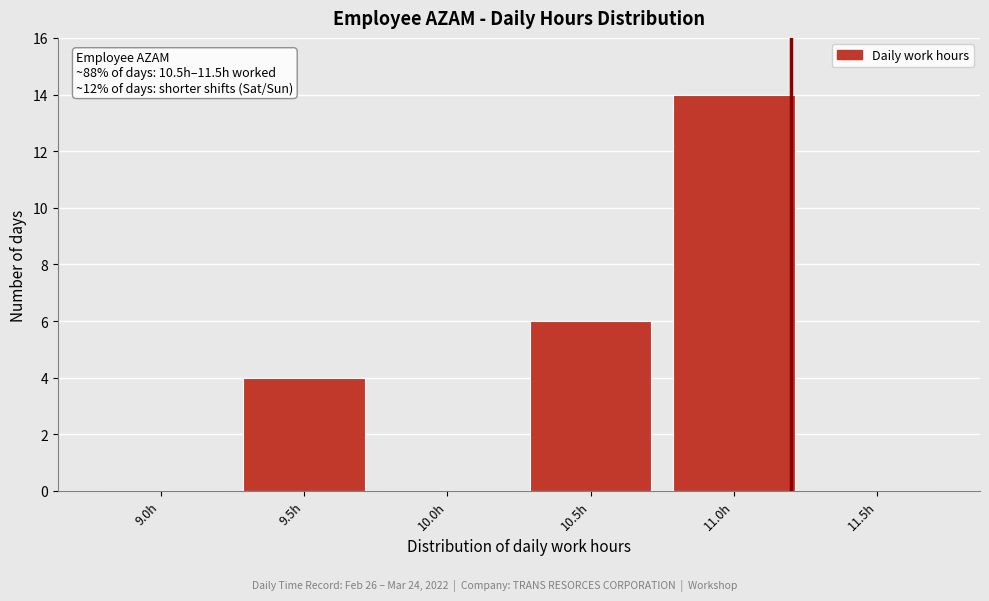

Reading left to right, list all the values displayed in this chart.

9.0h=0	9.5h=4	10.0h=0	10.5h=6	11.0h=14	11.5h=0